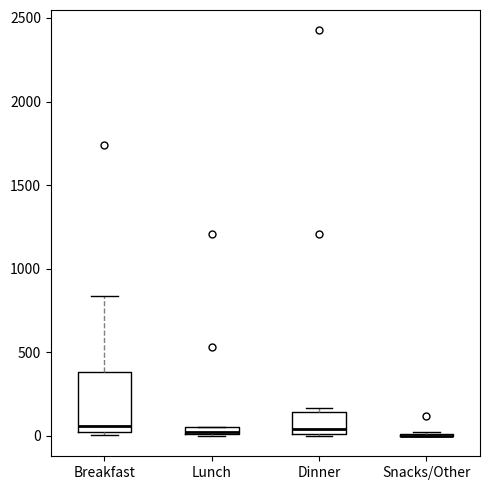

Which box is the tallest, from its lower edge to its upper edge?

Breakfast